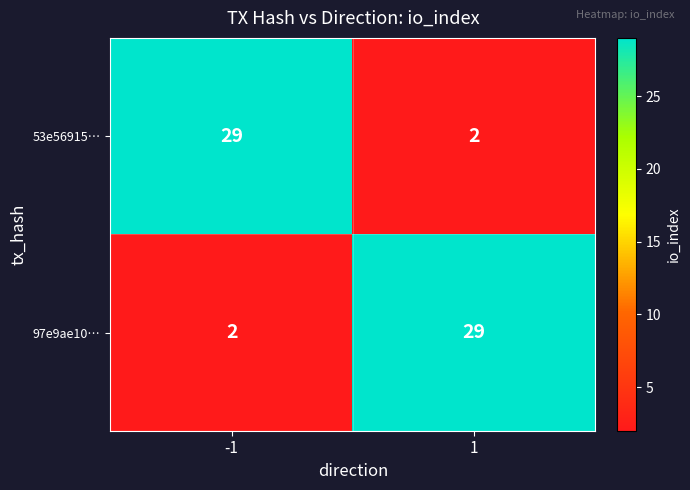

True or false: 97e9ae10… has a value of 29 at 1.

True